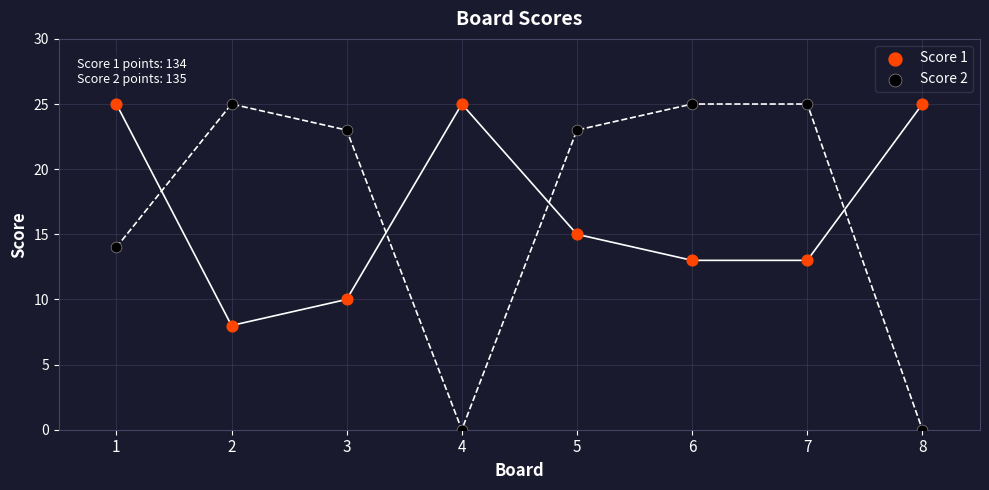

Which series has the widest spread of Y values?

Score 2